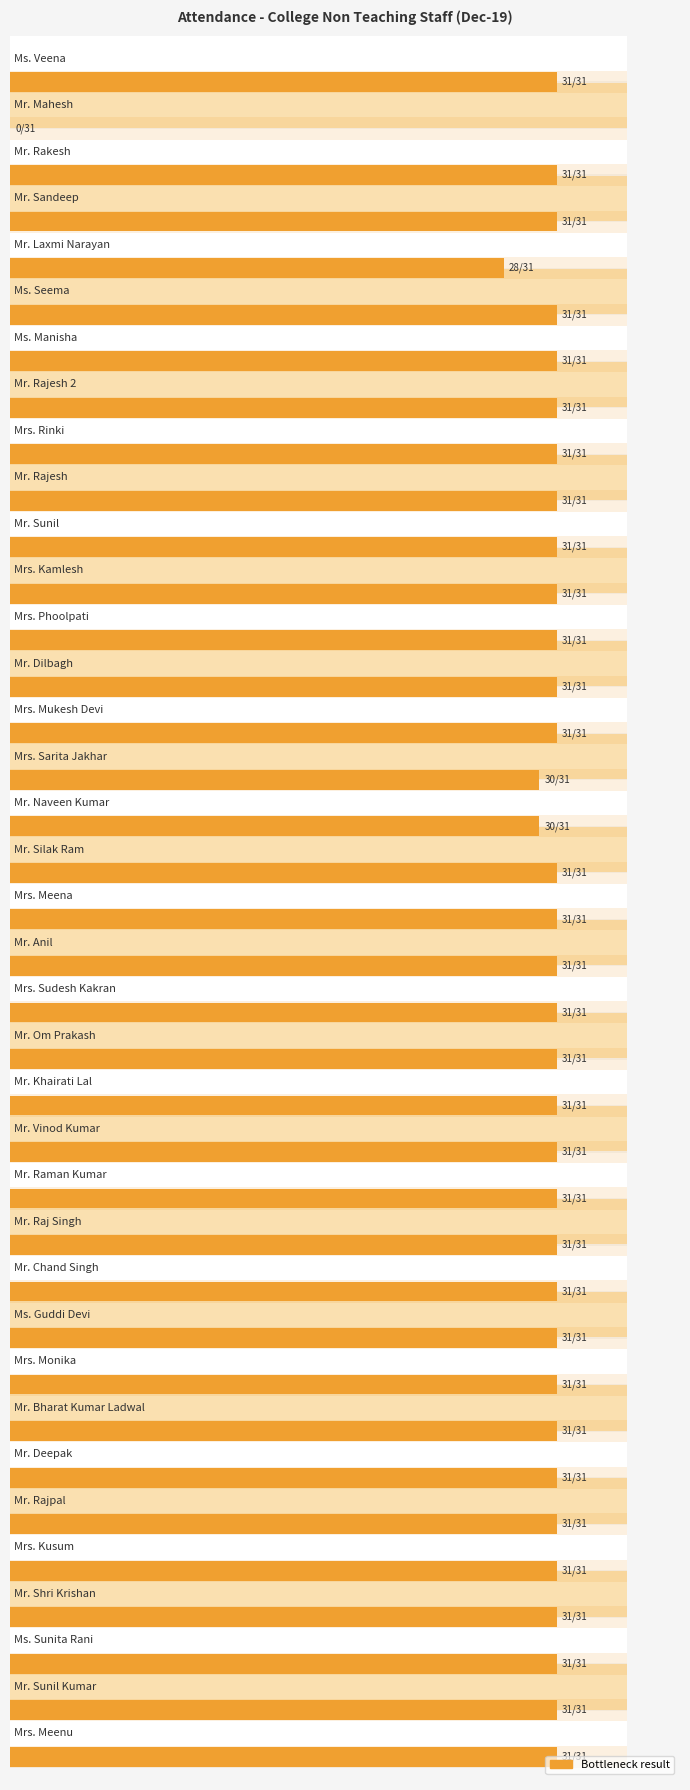

Reading right to left, list all the values displayed in this chart.

31	0	31	31	28	31	31	31	31	31	31	31	31	31	31	30	30	31	31	31	31	31	31	31	31	31	31	31	31	31	31	31	31	31	31	31	31